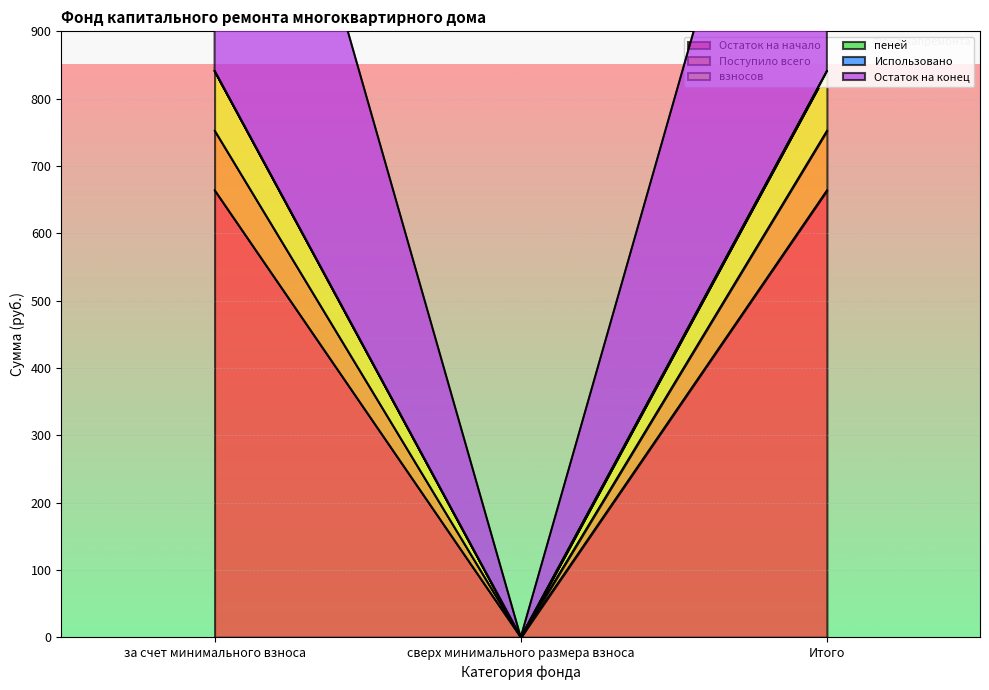

Which label corresponds to the smallest value in the chart?

сверх минимального размера взноса